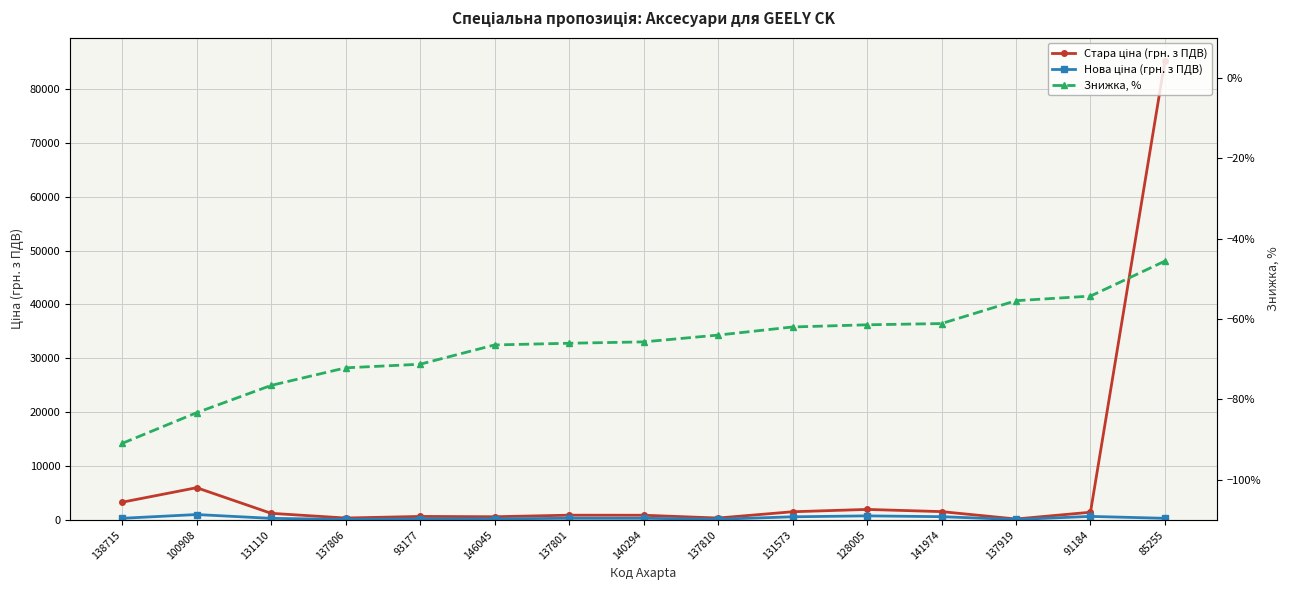

Rank the categories by Нова ціна (грн. з ПДВ) value from highest to lowest.

100908, 128005, 91184, 141974, 131573, 138715, 137801, 140294, 85255, 131110, 146045, 93177, 137810, 137806, 137919